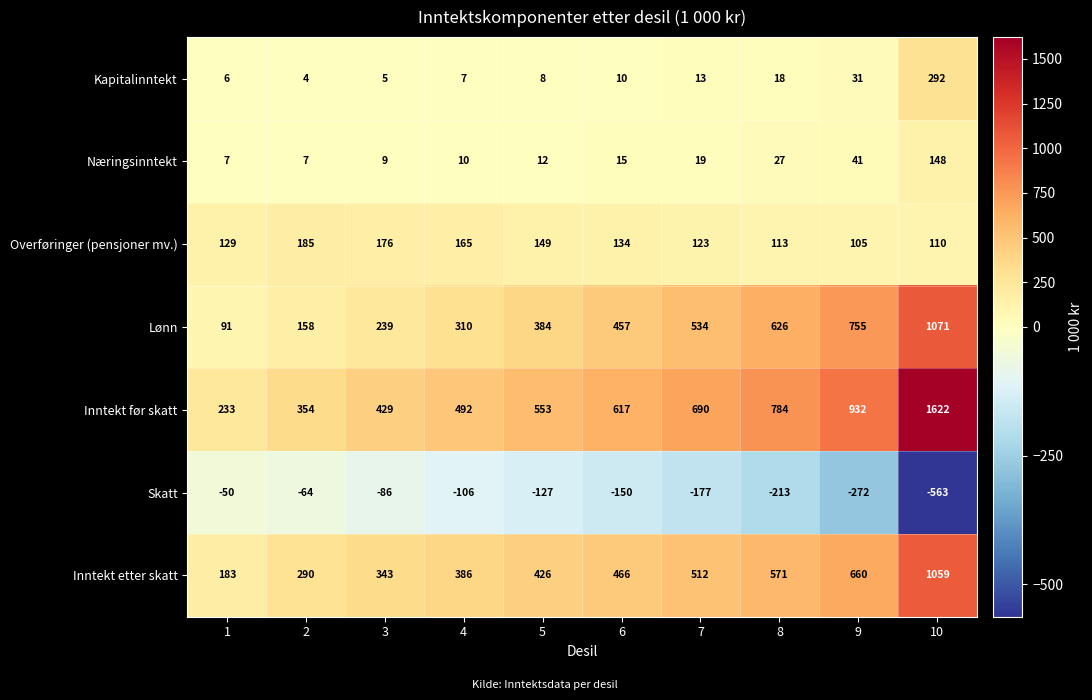

What is the lowest value of the Kapitalinntekt series?

4